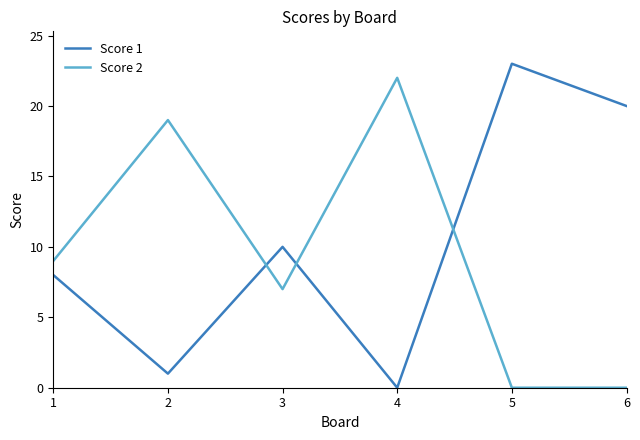

What is the greatest value displayed?

23